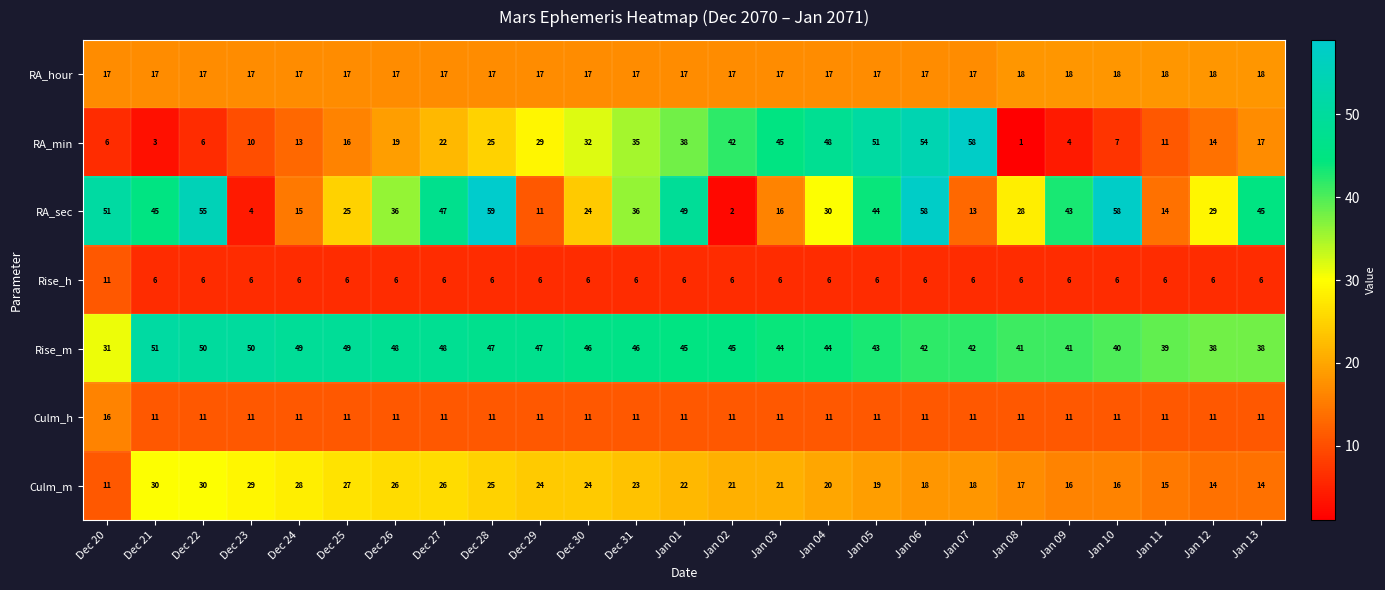

What is the average value of the Rise_m series?

44